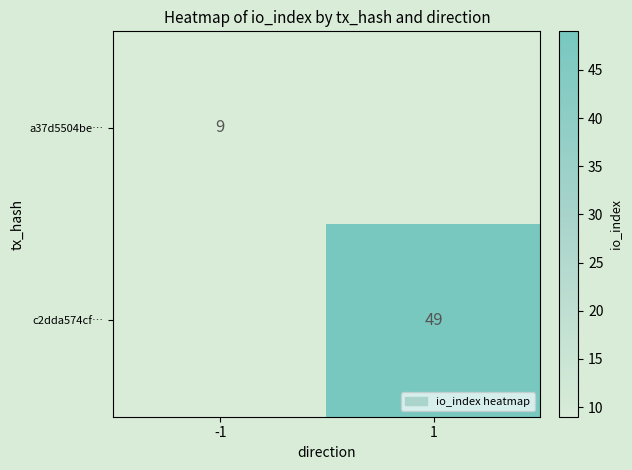

Which label corresponds to the smallest value in the chart?

-1